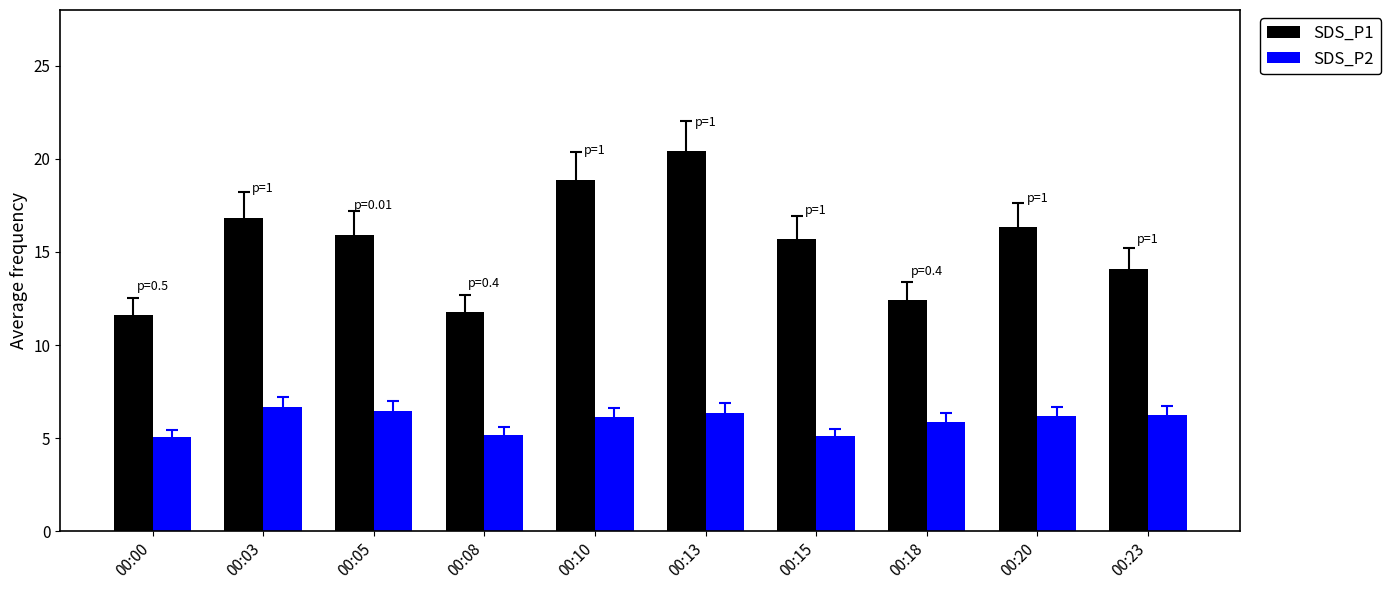

What is the highest value of the SDS_P1 series?

20.4